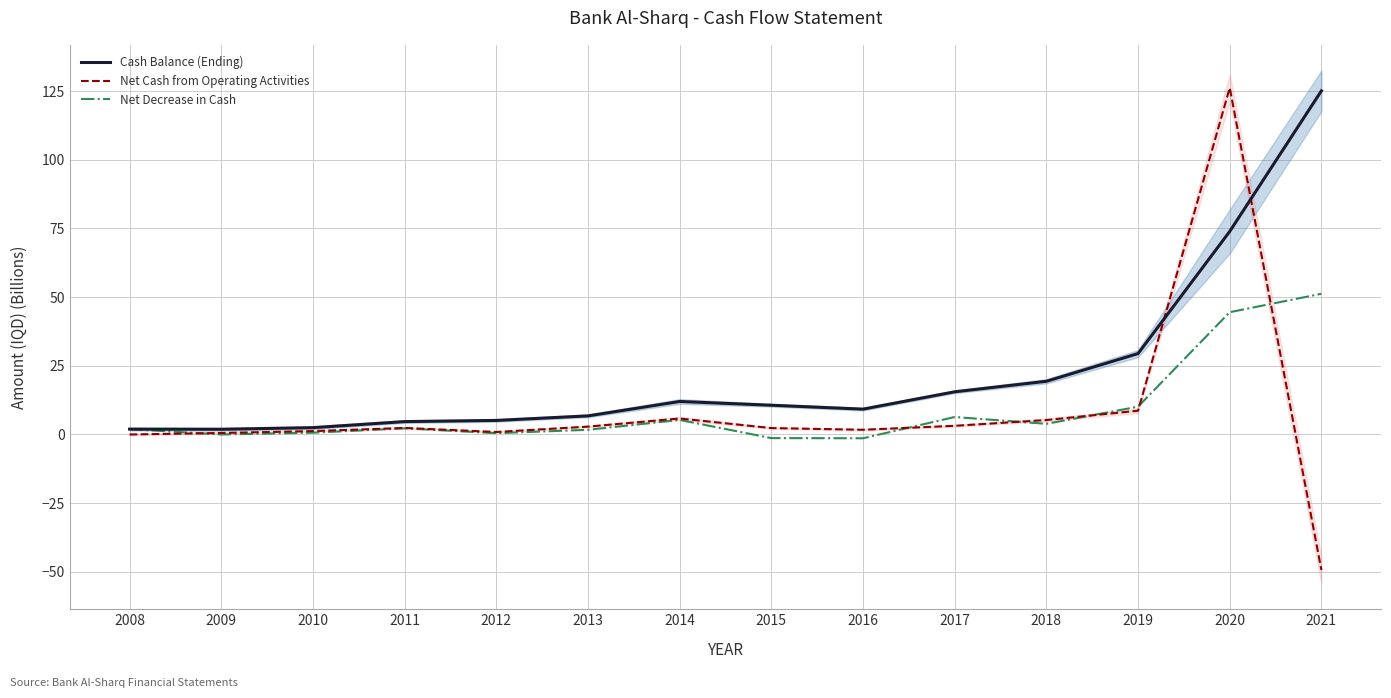

In Cash Balance (Ending), how many points are lower than both neighbors (excluding endpoints)?

2